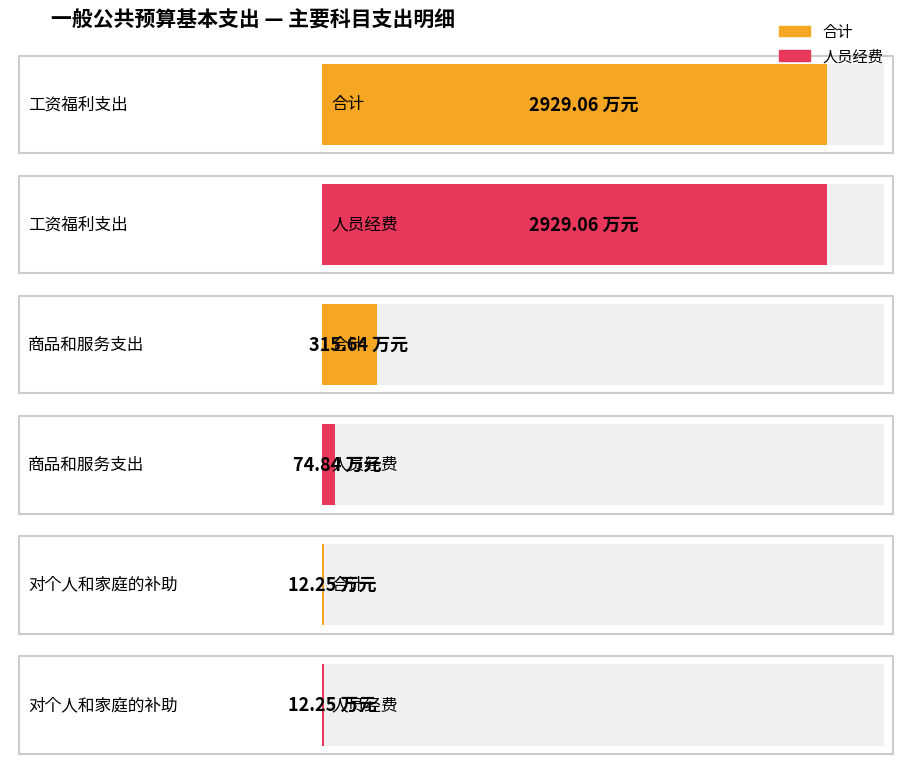

How many data points does each series have?

3